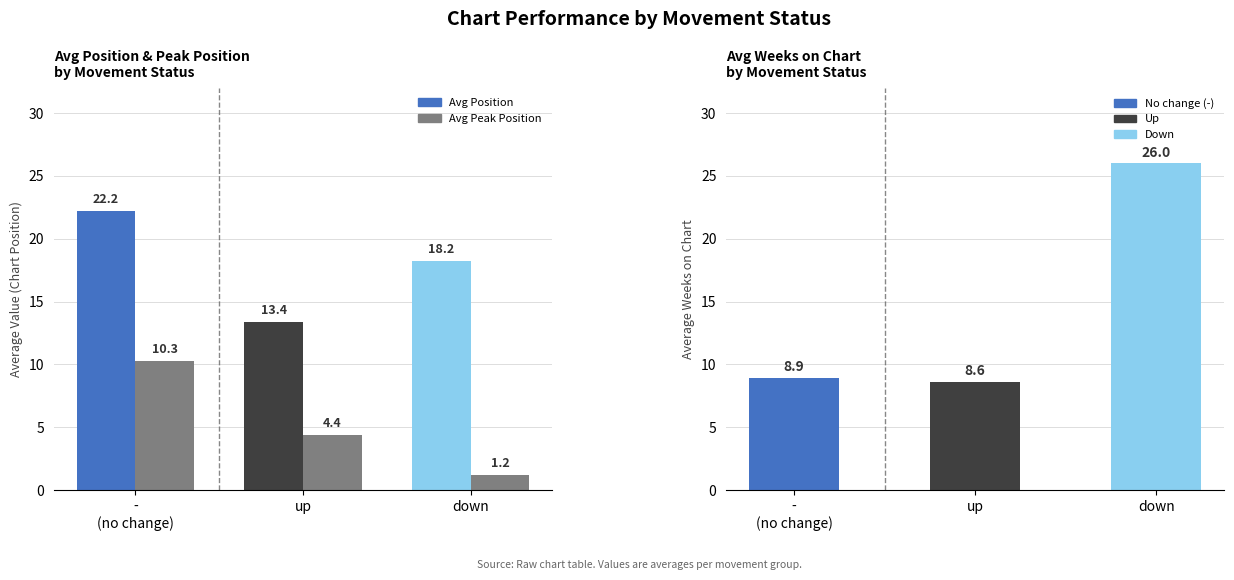

How many bars are there in total?

9